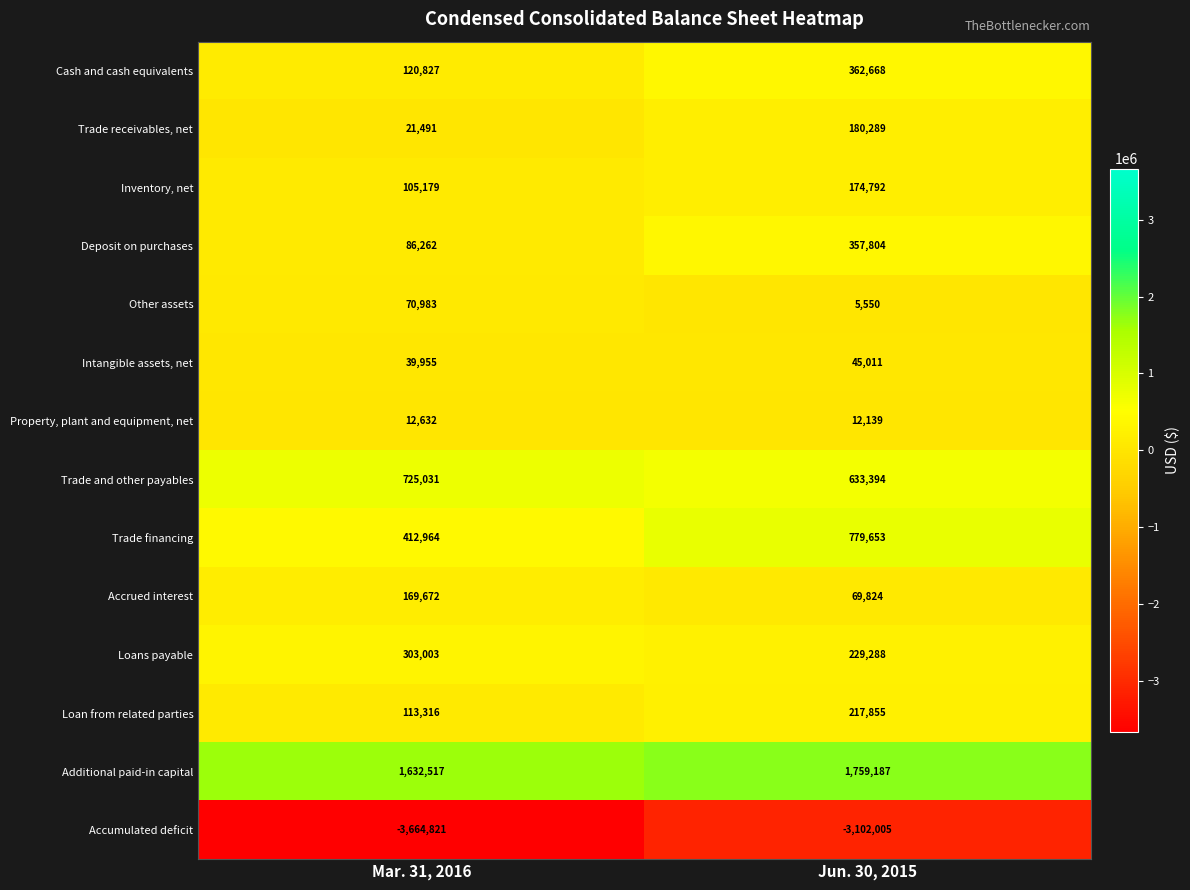

What is the minimum value shown in the chart?

-3664821